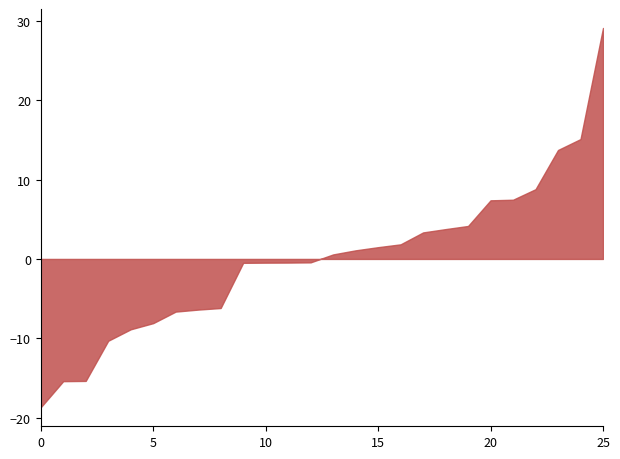

What is the difference between the maximum and minimum values?

47.8